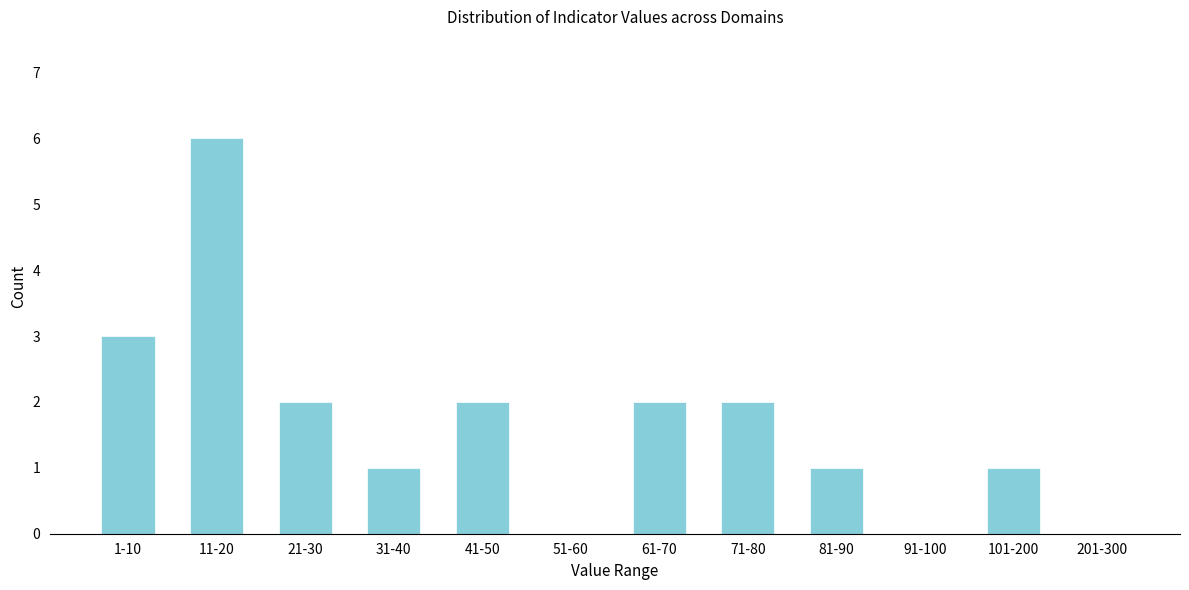

Reading left to right, transcribe all the data shown in this chart.

1-10=3	11-20=6	21-30=2	31-40=1	41-50=2	51-60=0	61-70=2	71-80=2	81-90=1	91-100=0	101-200=1	201-300=0